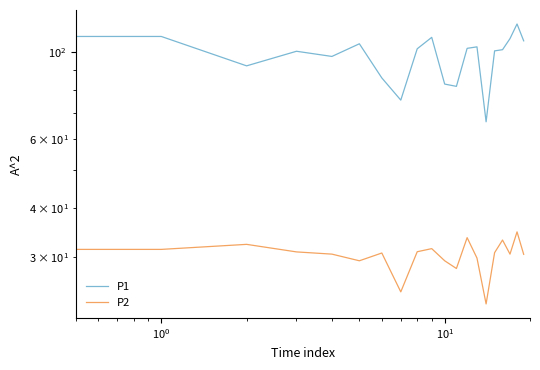

What is the greatest value displayed?

117.8